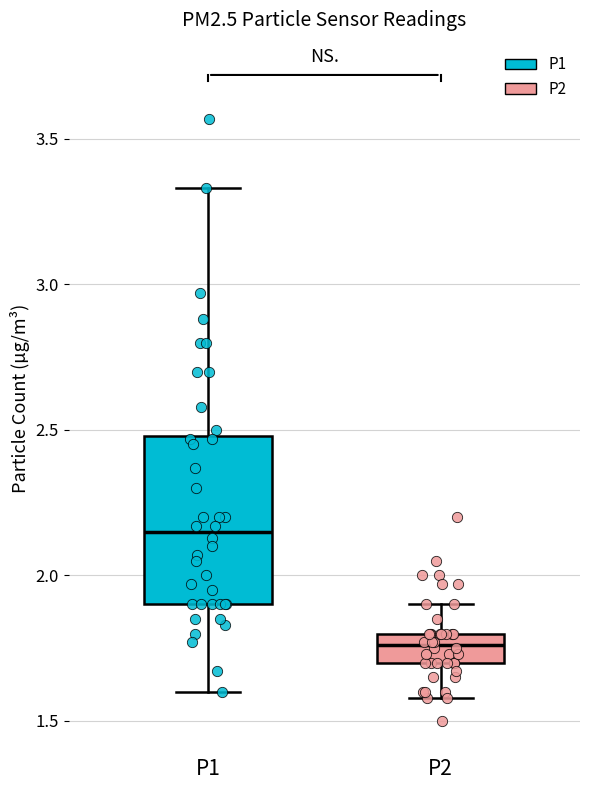

Reading left to right, read every box against the y-axis: the position of its median line, the range the box covers, and the ends of its whiskers. The values are not printed on the chart, so give them approximately, as read against the axis.

P1: median 2.15, box 1.90 to 2.50, whiskers 1.60 to 3.35
P2: median 1.75, box 1.70 to 1.80, whiskers 1.60 to 1.90